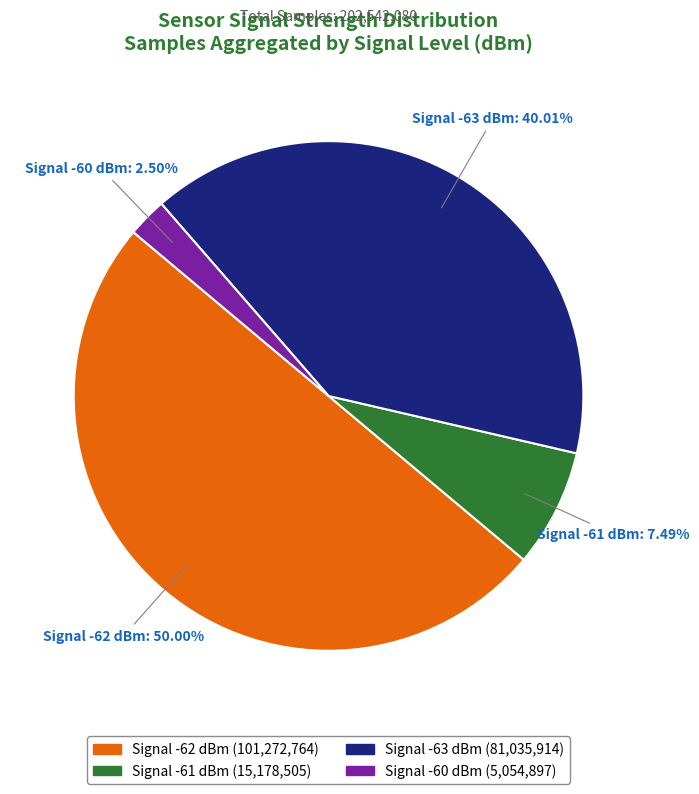

How many slices are in this pie chart?

4